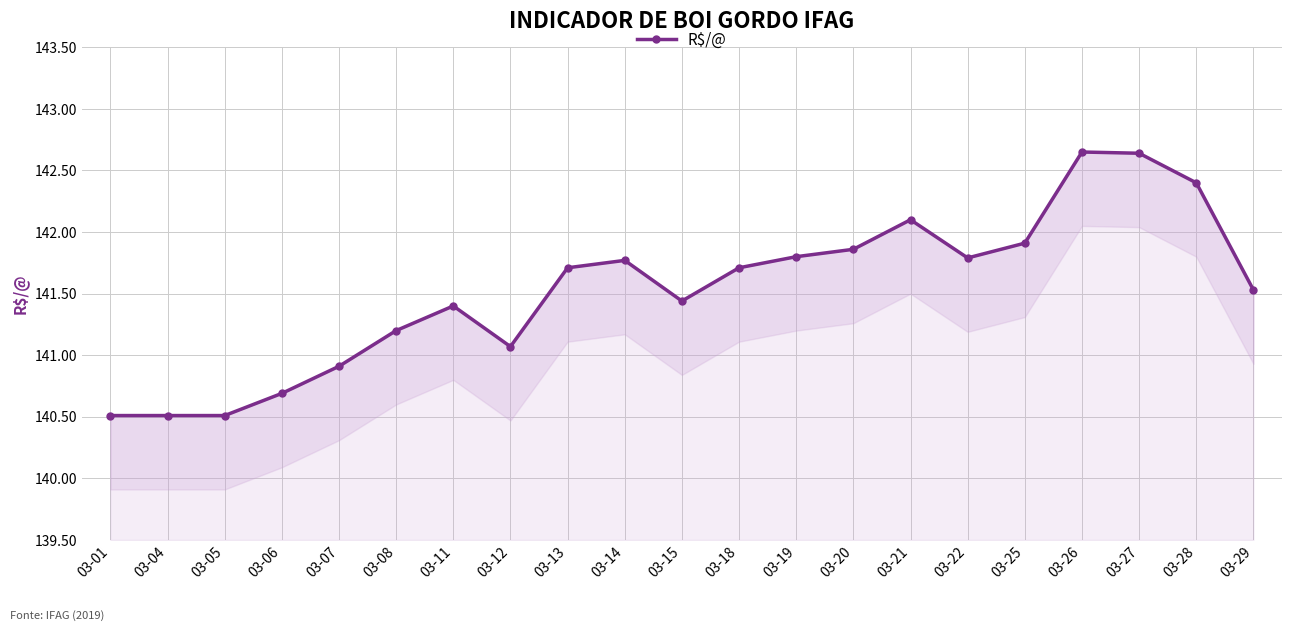

Where is the data nearest to the value 141?

03-12